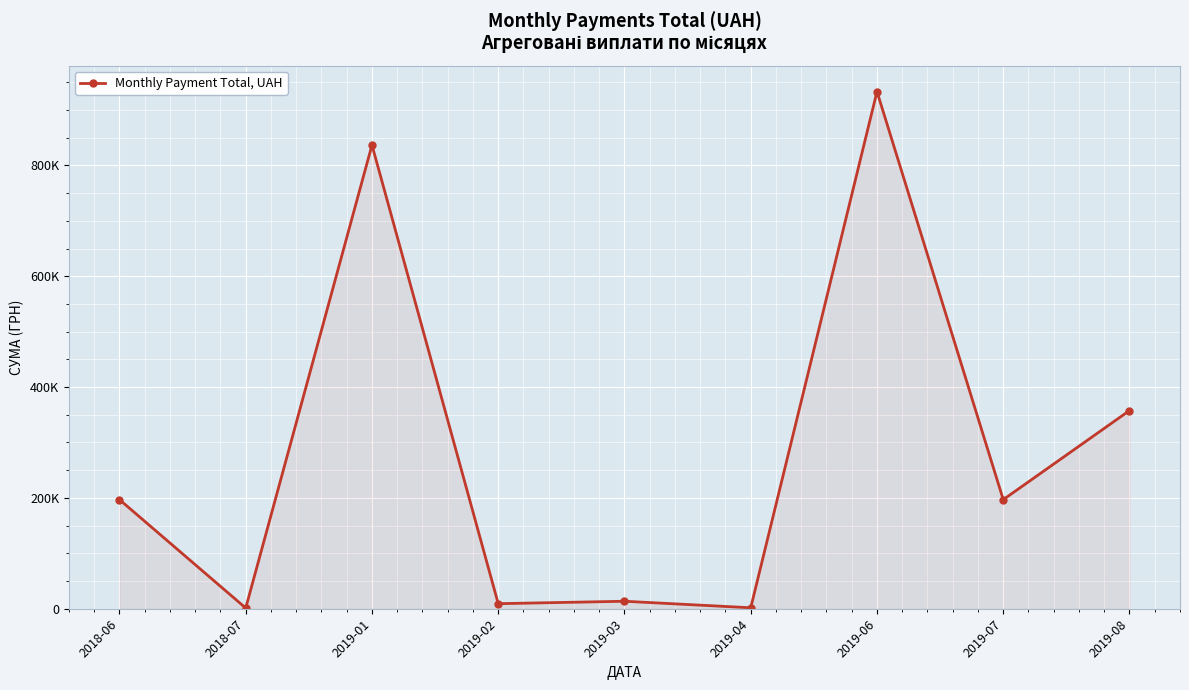

Is this an area chart (filled region under the line)?

Yes